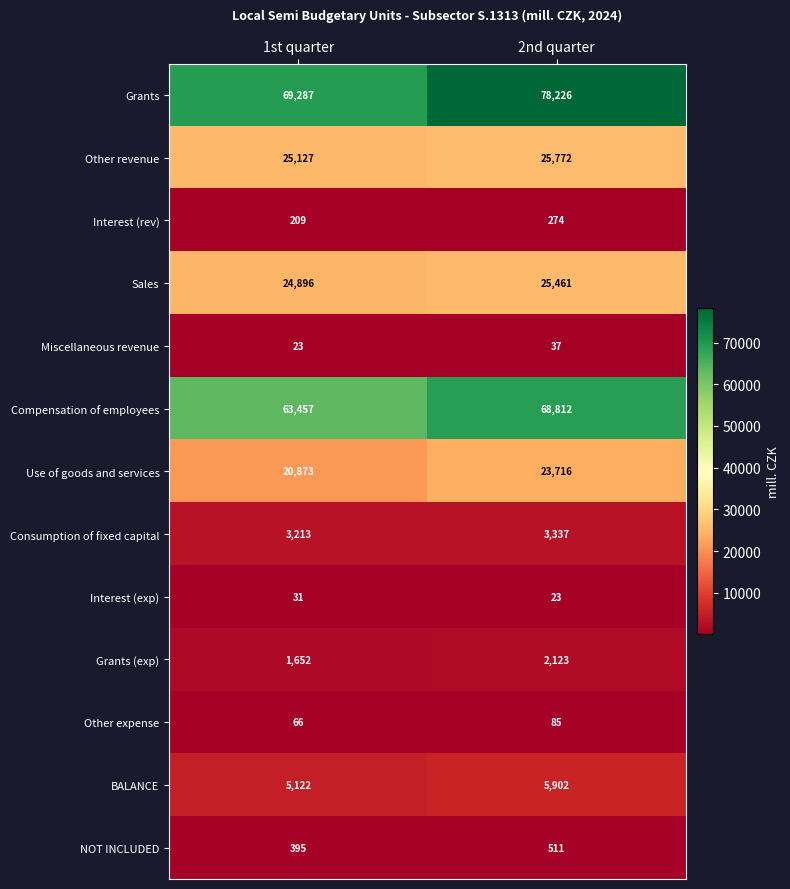

What is the sum of the Grants values at 2nd quarter and 1st quarter?

147513